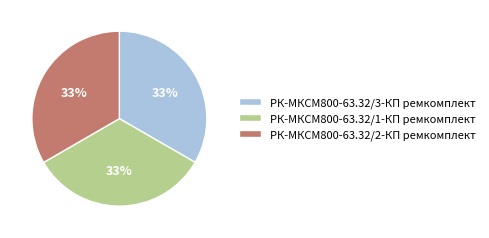

Combined, do РК-МКСМ800-63.32/1-КП ремкомплект and РК-МКСМ800-63.32/3-КП ремкомплект account for over 50%?

Yes